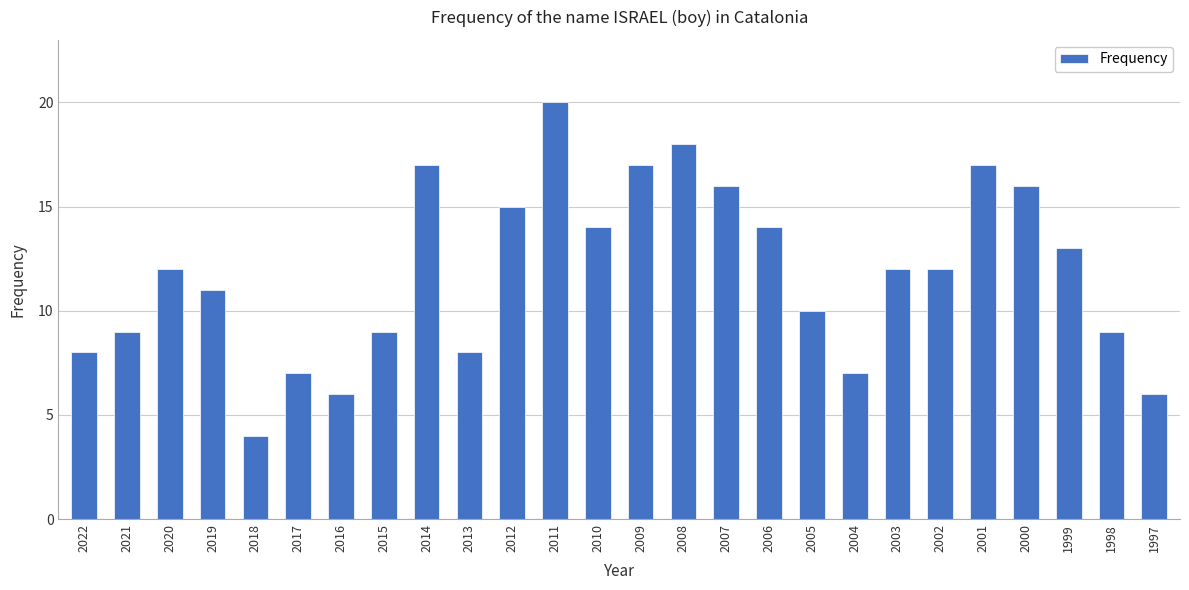

The value at 2021 is 13. True or false?

False